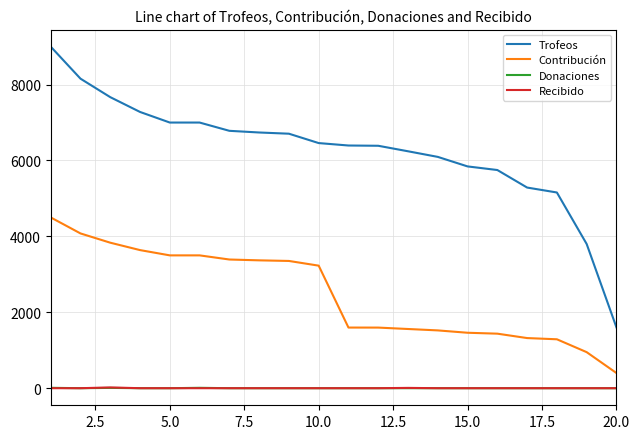

Is this an area chart (filled region under the line)?

No